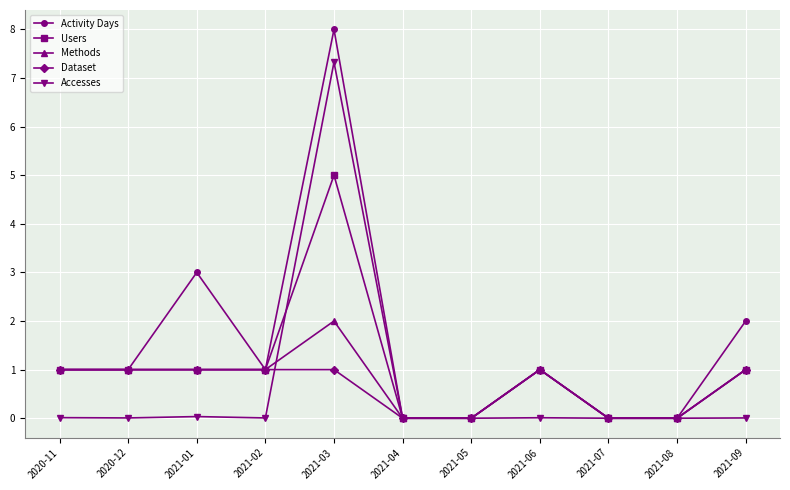

Is it true that Activity Days equals -3.3 at 2021-08?

False